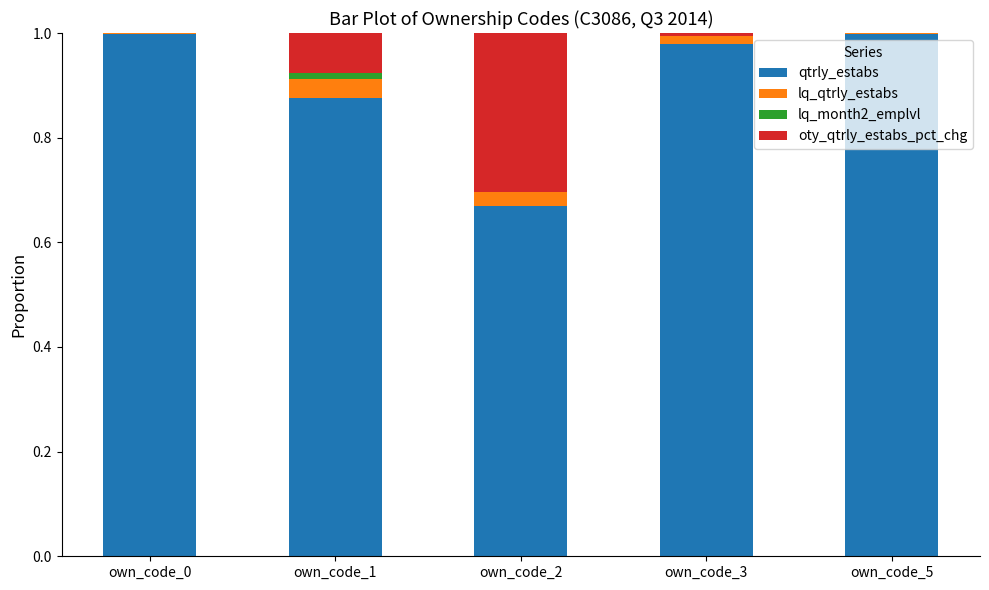

True or false: qtrly_estabs has a value of 1.0 at own_code_0.

True